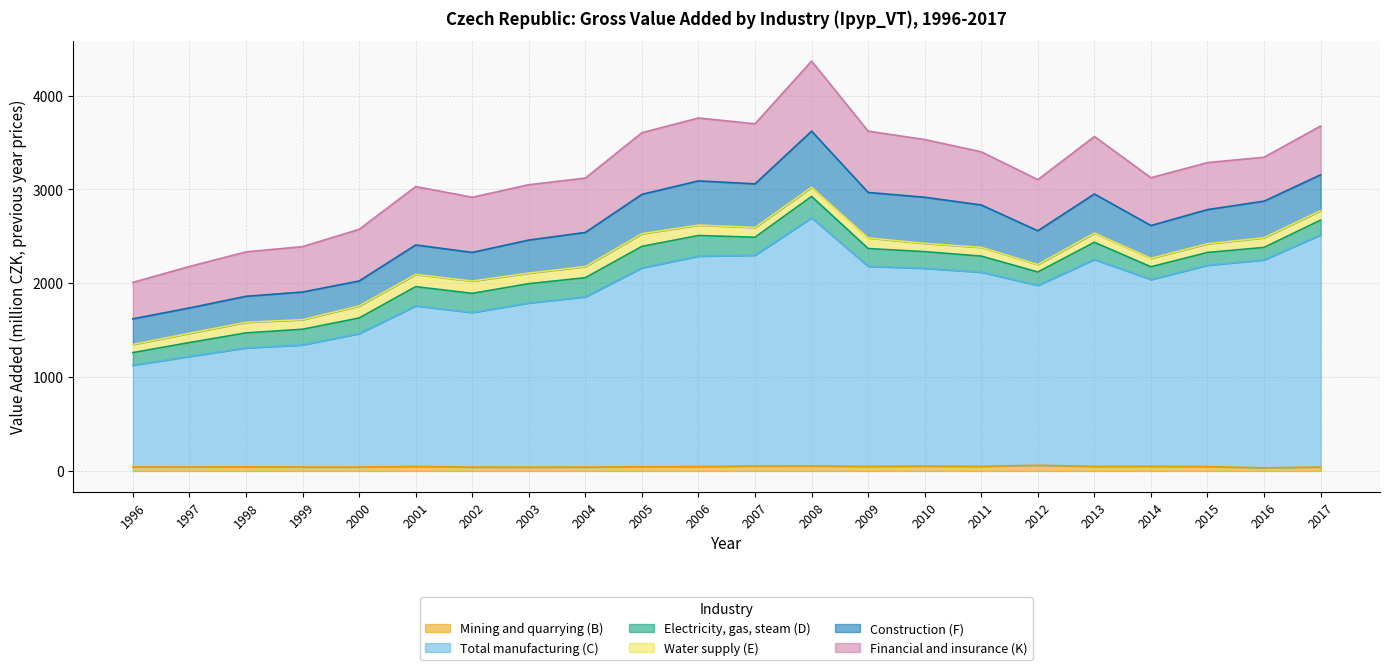

The value of Total manufacturing (C) at 2002 is 629.2. True or false?

False